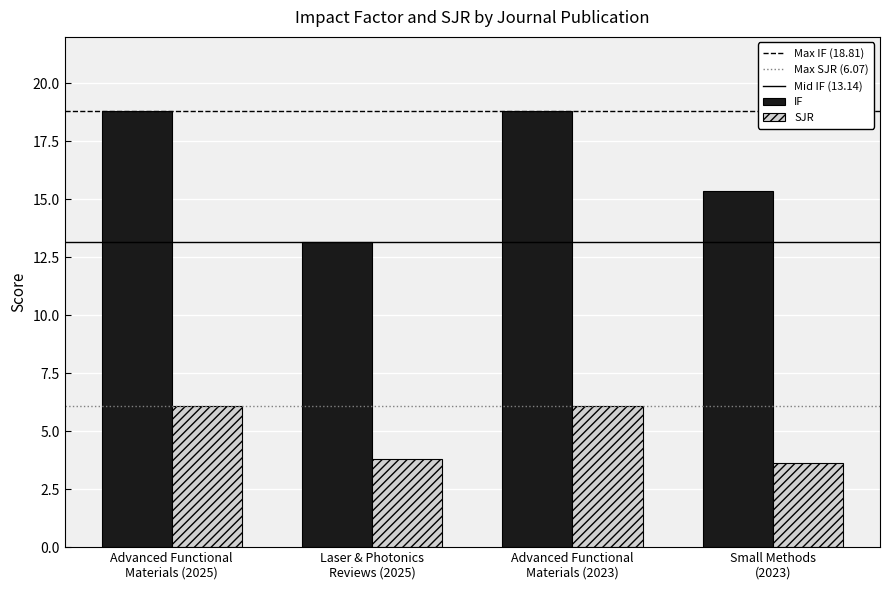

How many bars are there in total?

8